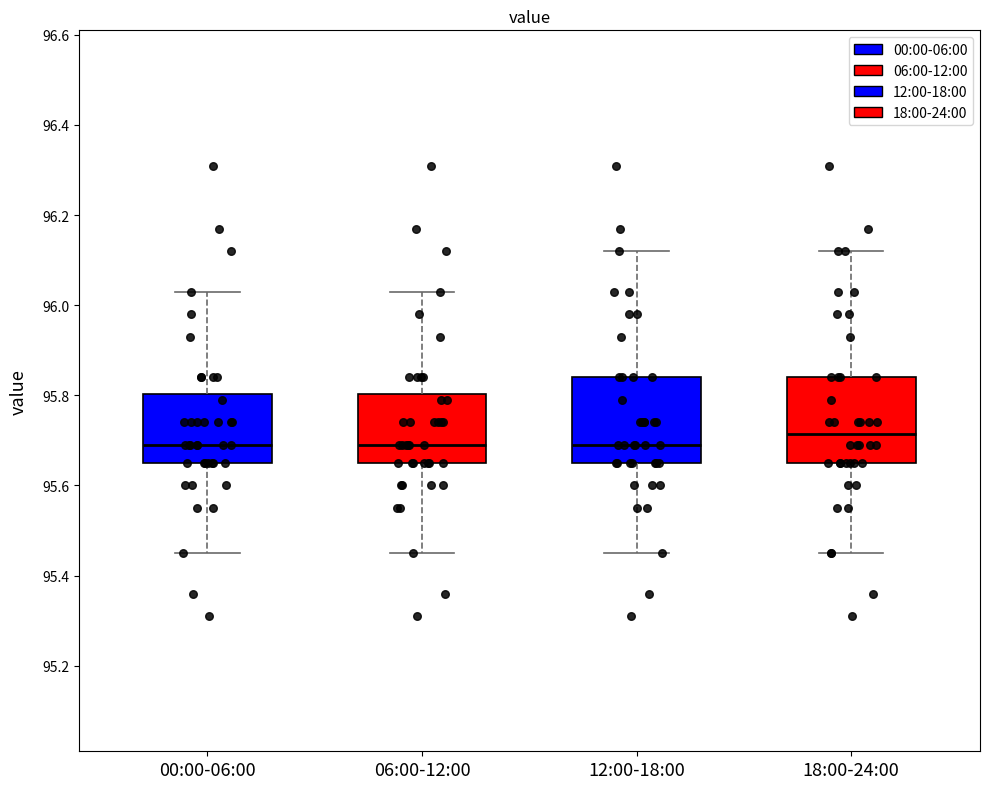

Reading left to right, transcribe this box plot: for each box, give where its median line is, the range the box spans, and where its two whiskers end, as read against the y-axis. The values are not printed on the chart, so give them approximately, as read against the axis.

00:00-06:00: median 95.70, box 95.66 to 95.80, whiskers 95.46 to 96.04
06:00-12:00: median 95.70, box 95.66 to 95.80, whiskers 95.46 to 96.04
12:00-18:00: median 95.70, box 95.66 to 95.84, whiskers 95.46 to 96.12
18:00-24:00: median 95.72, box 95.66 to 95.84, whiskers 95.46 to 96.12